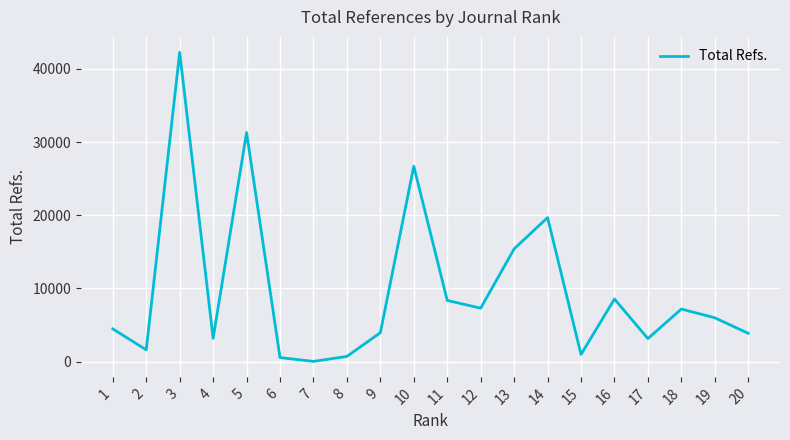

True or false: the data has more than 2 interior local peaks.

True